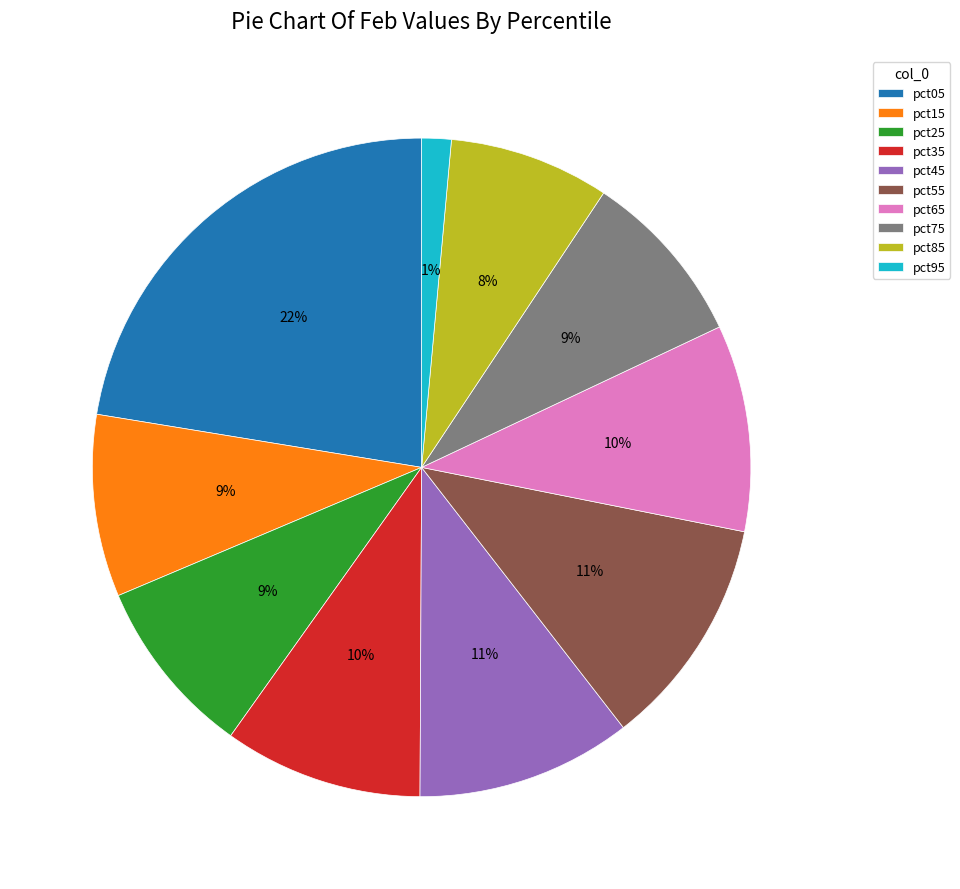

Combined, do pct25 and pct65 account for over 50%?

No